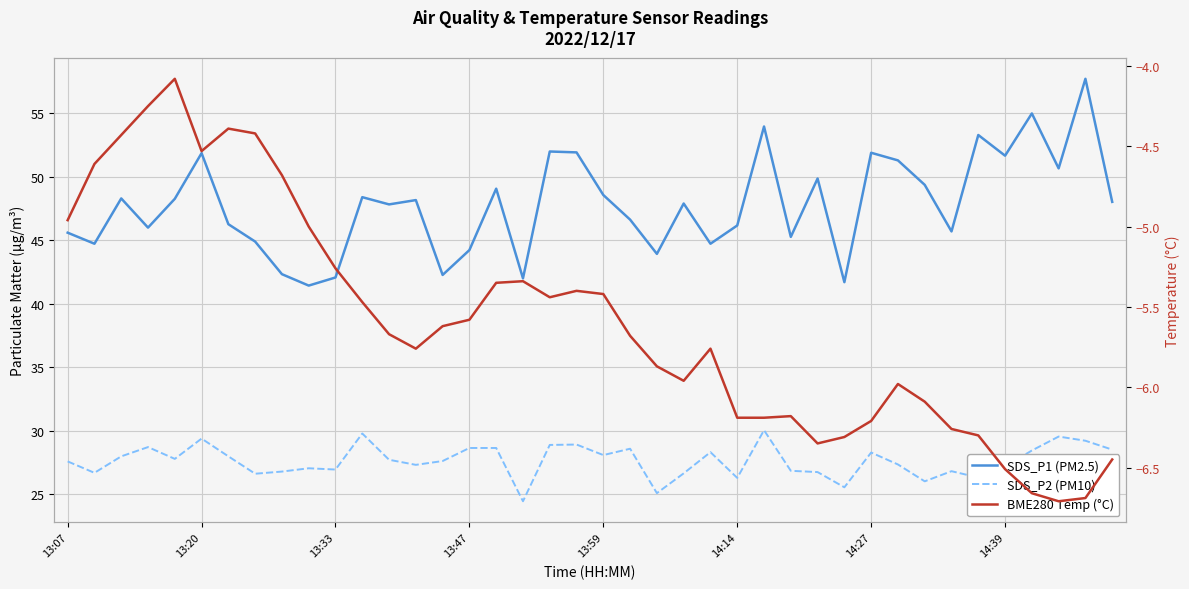

Is it true that BME280 Temp (°C) equals -1.8 at 31?

False